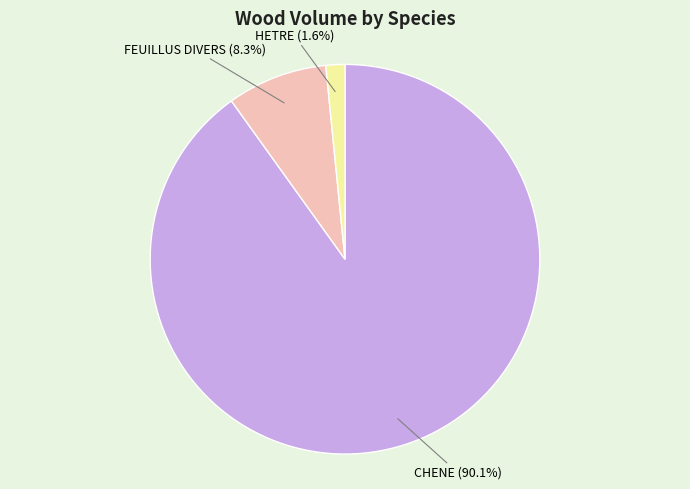

Between HETRE and CHENE, which is larger?

CHENE